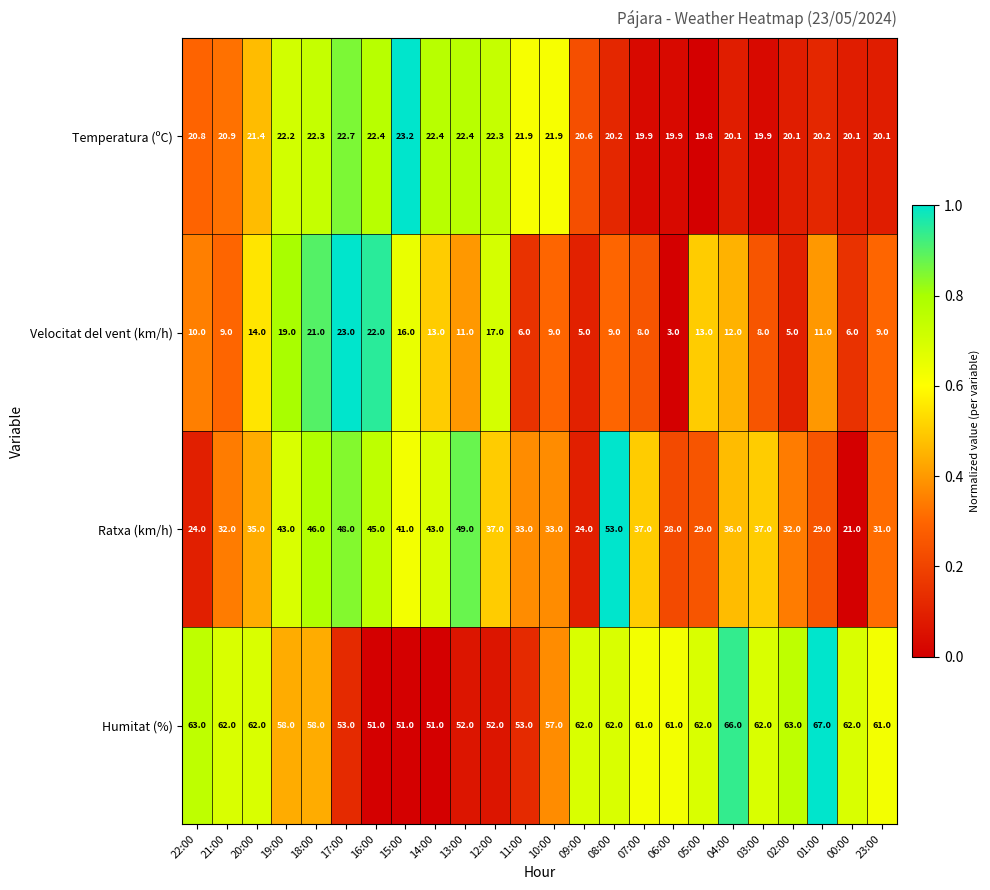

Rank the series by their maximum value, from highest to lowest.

Humitat (%), Ratxa (km/h), Temperatura (ºC), Velocitat del vent (km/h)